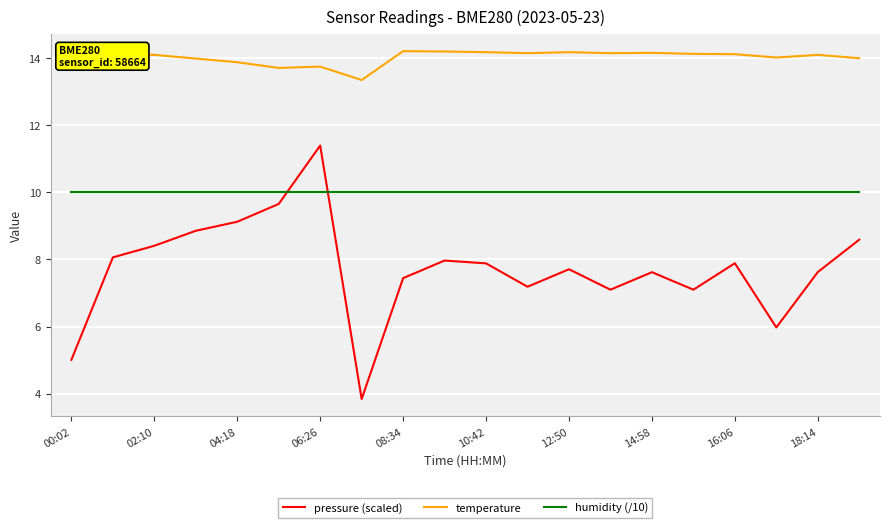

What is the smallest value displayed?

3.8